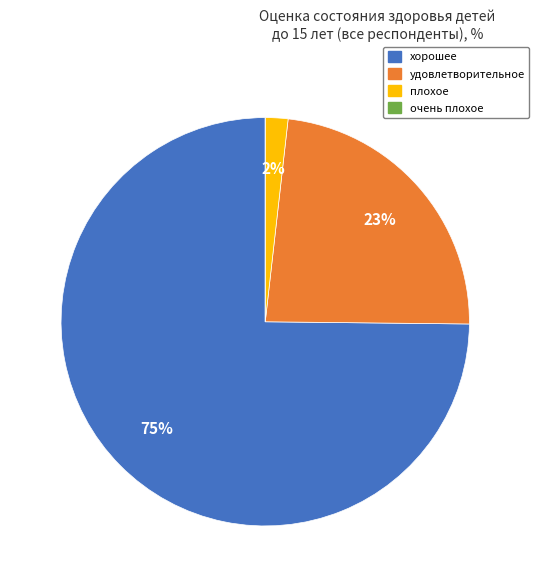

What is the largest slice in the pie chart?

хорошее